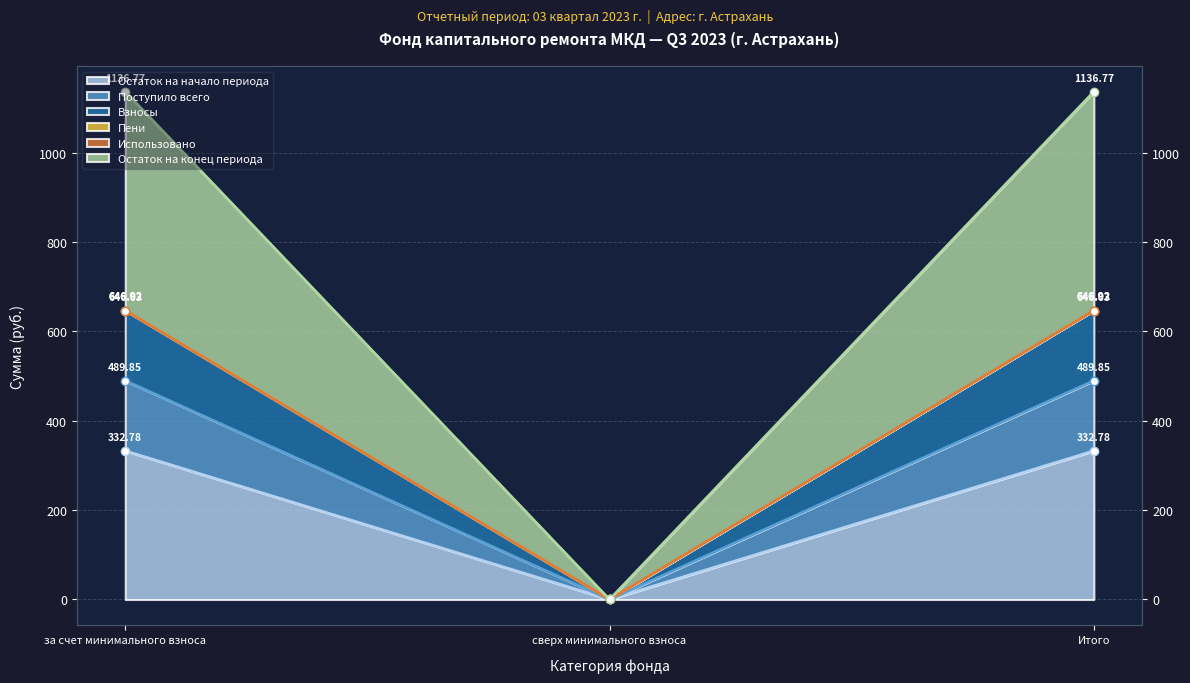

At which label is Остаток на начало периода closest to 166?

сверх минимального взноса